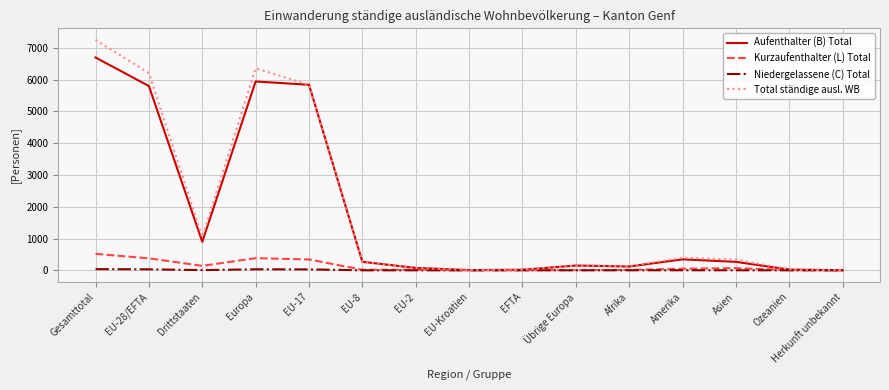

The value of Total ständige ausl. WB at EU-17 is 1613. True or false?

False